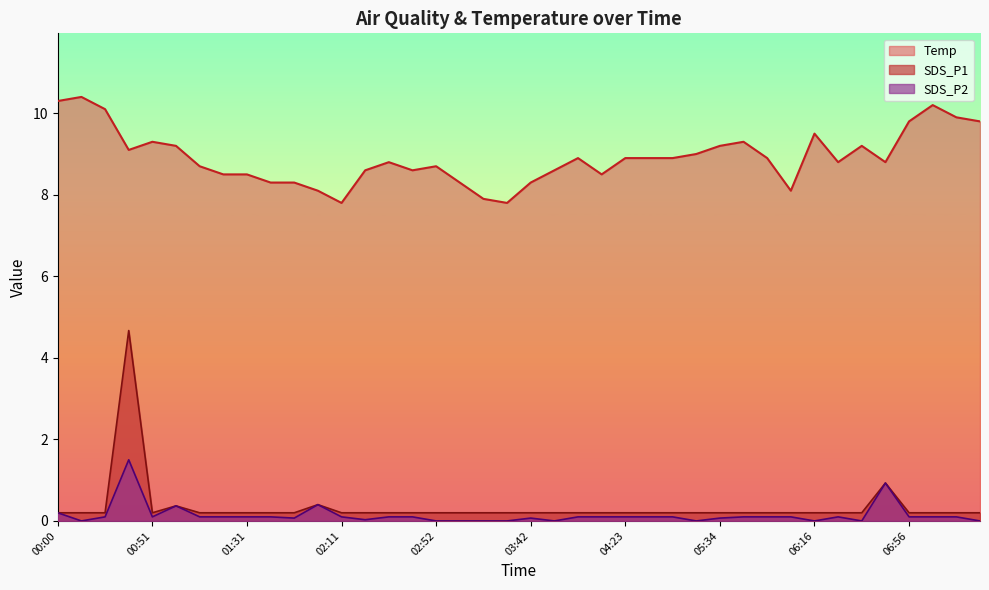

Is it true that SDS_P2 equals 0.1 at 04:13?

True